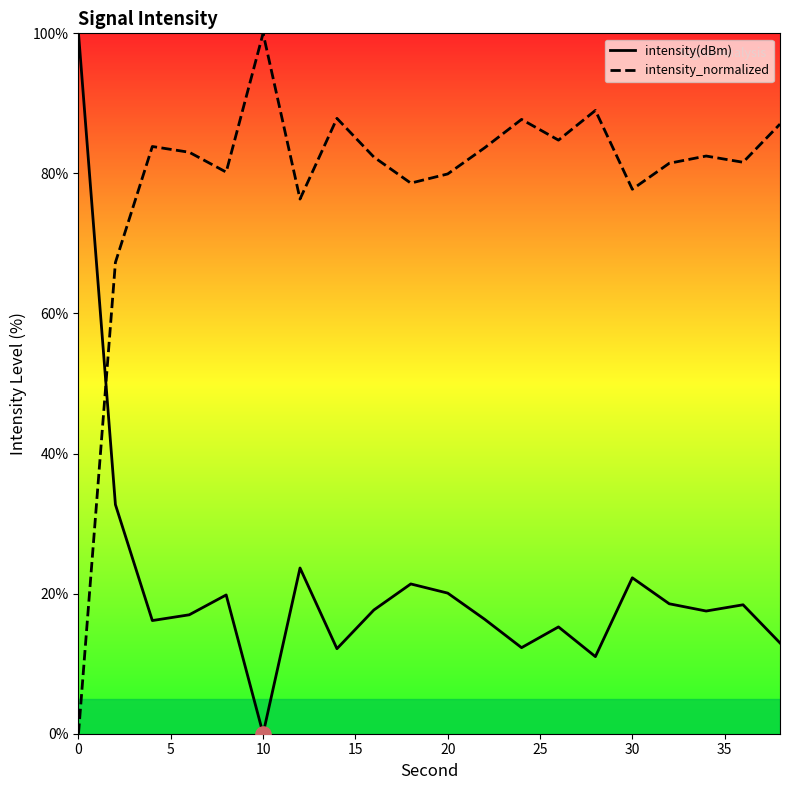

What are all the series names shown in the legend?

intensity(dBm), intensity_normalized